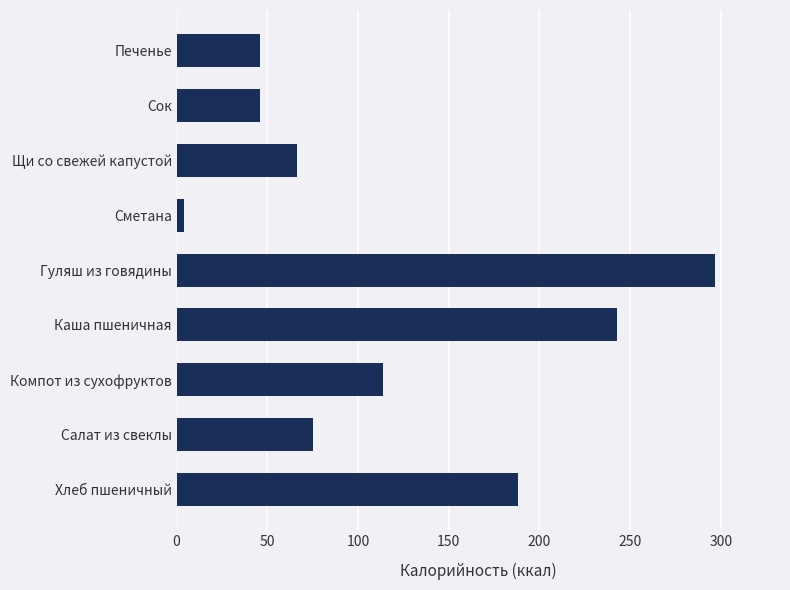

How many values are below 75?

4